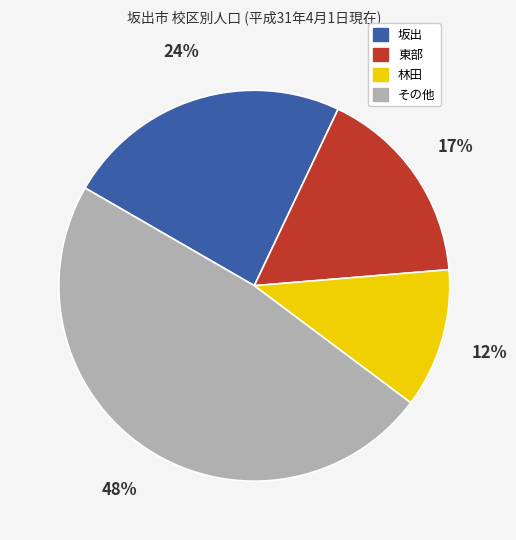

How many slices are in this pie chart?

4